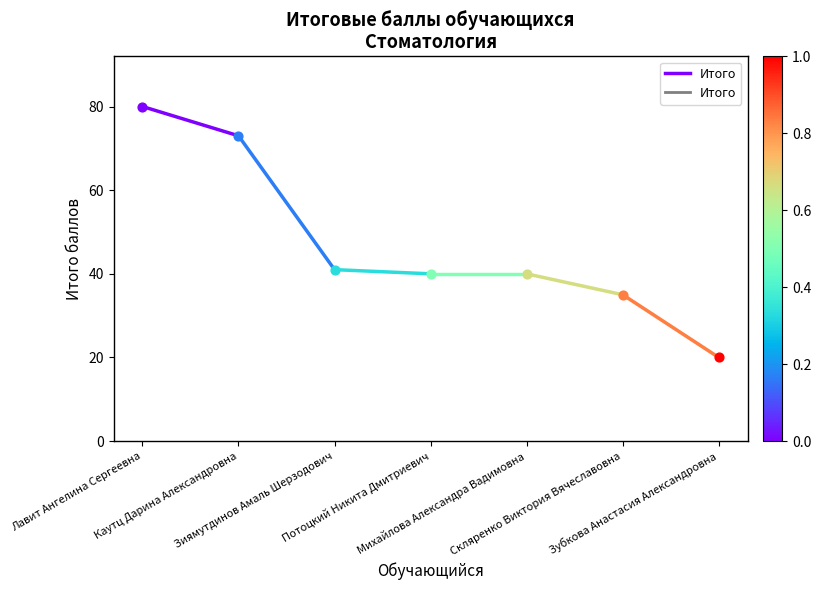

Approximately how many times larger is the value at Лавит Ангелина Сергеевна compared to Каутц Дарина Александровна?

1.1